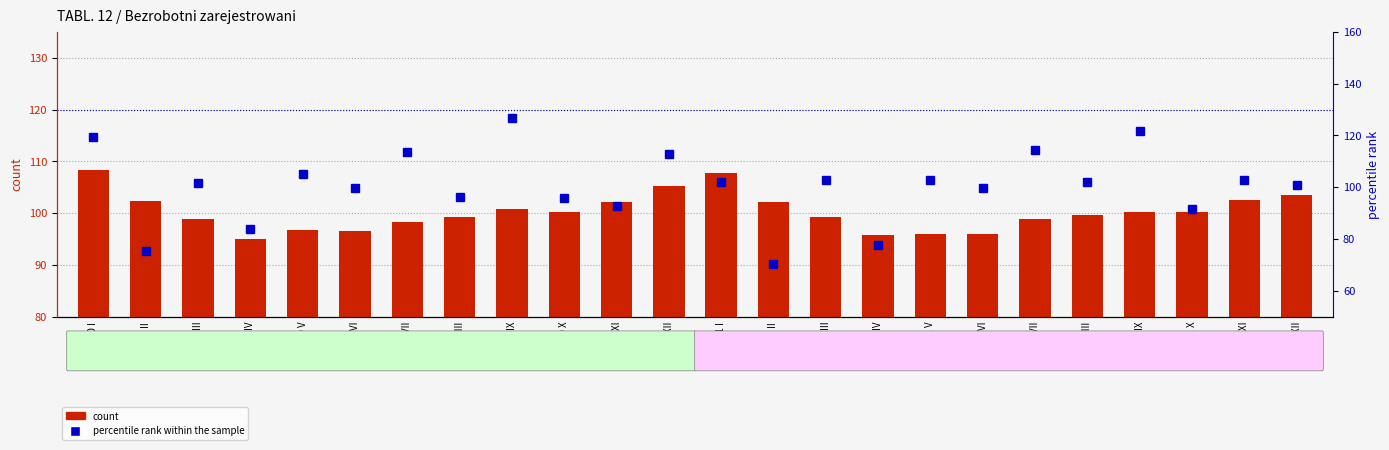

At how many categories does at least one series exceed 71?

24